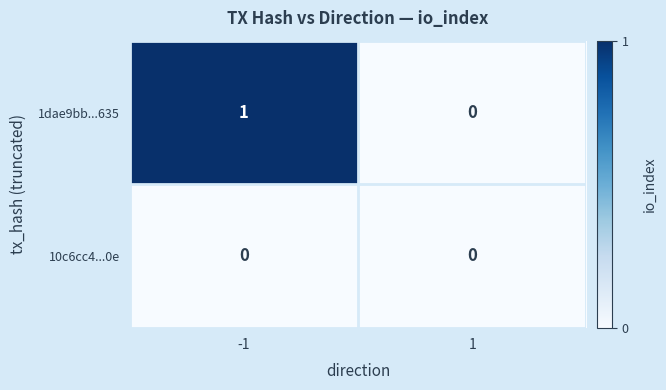

Is it true that 1dae9bb...635 equals 0 at 1?

True